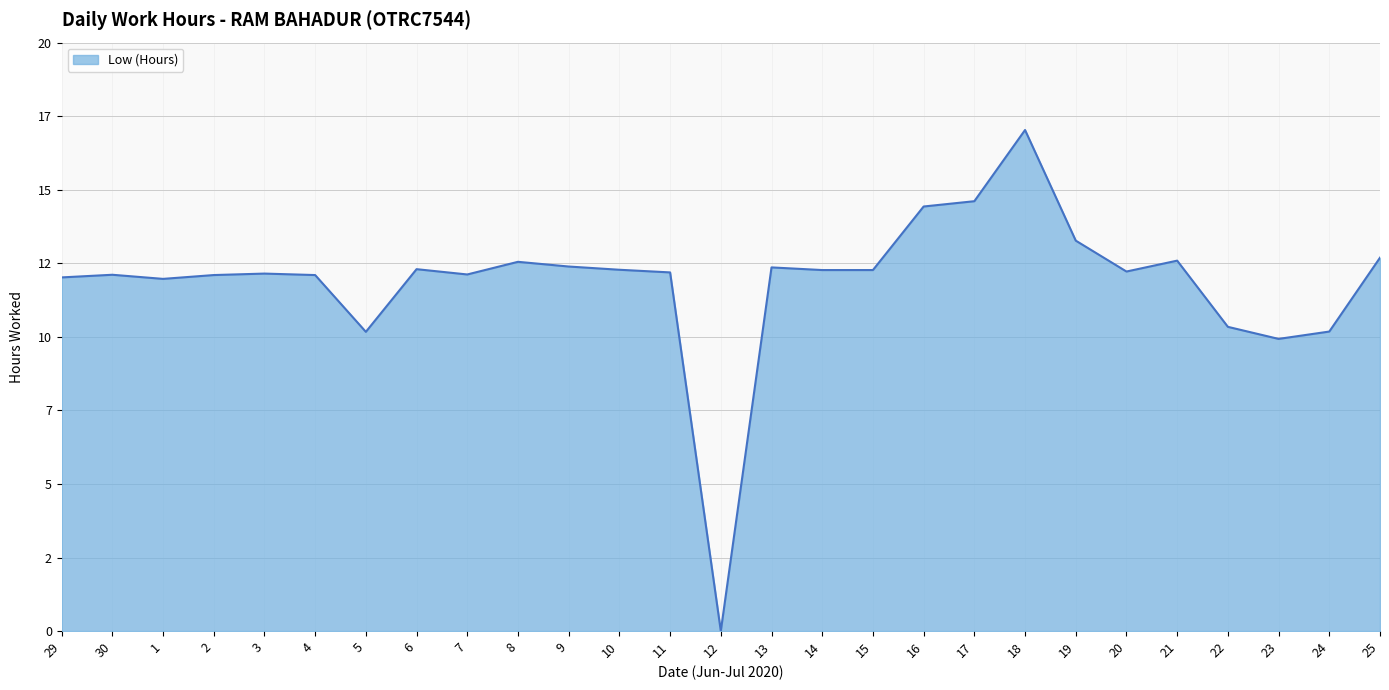

What is the average value?

11.9